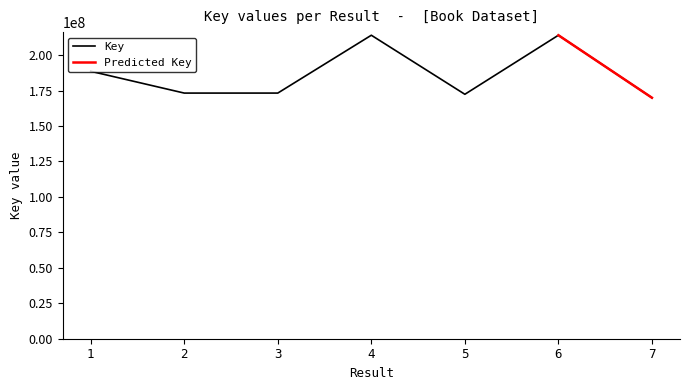

At which label does the data first exceed 173183968?

1